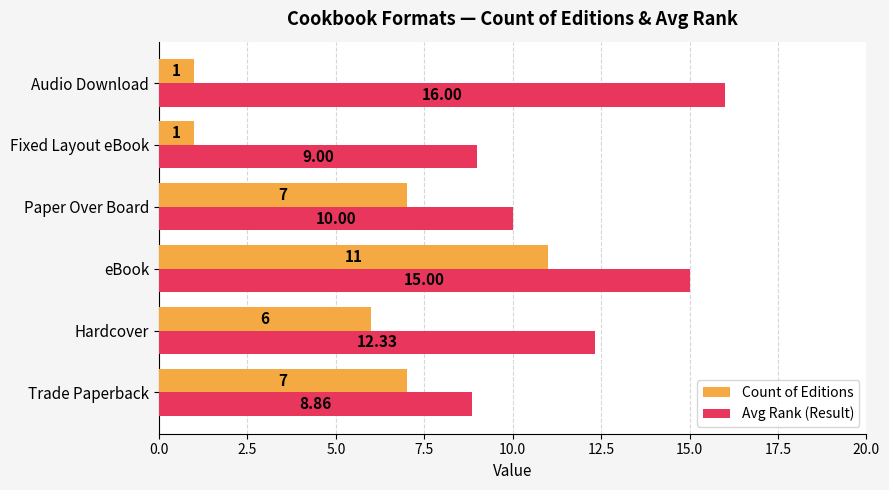

List the series in order of their overall mean, lowest first.

Count of Editions, Avg Rank (Result)